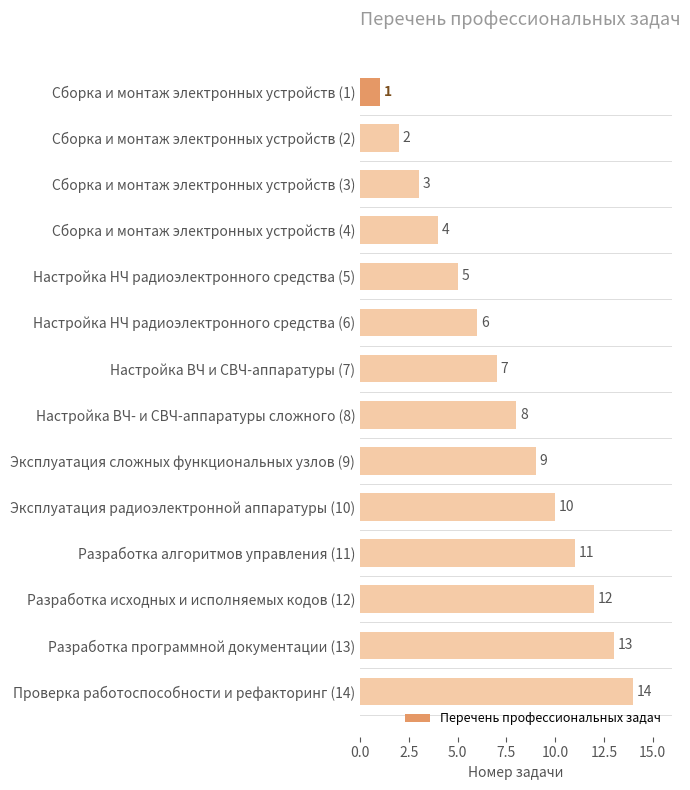

How many data points are less than 8?

7